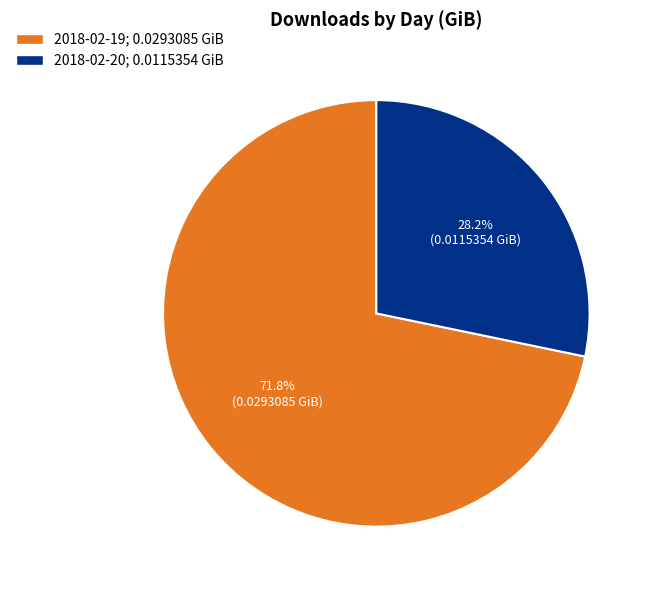

To the nearest percent, what percentage of the pie is 2018-02-20?

28%